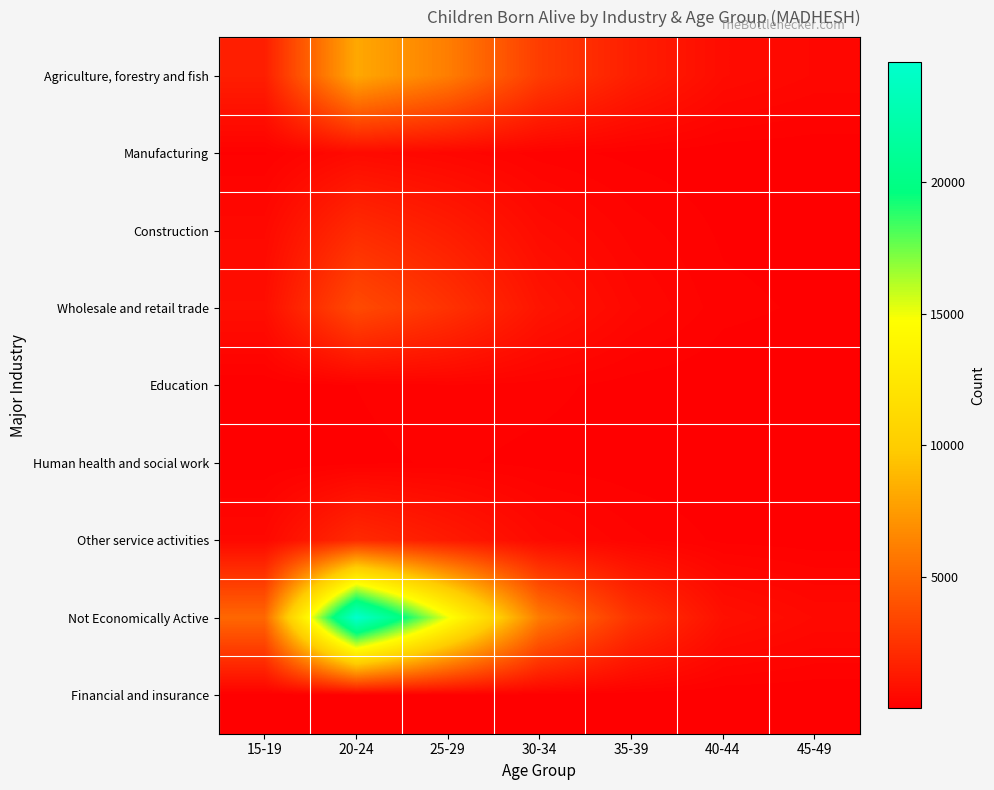

At which category is the sum across all series the highest?

20-24